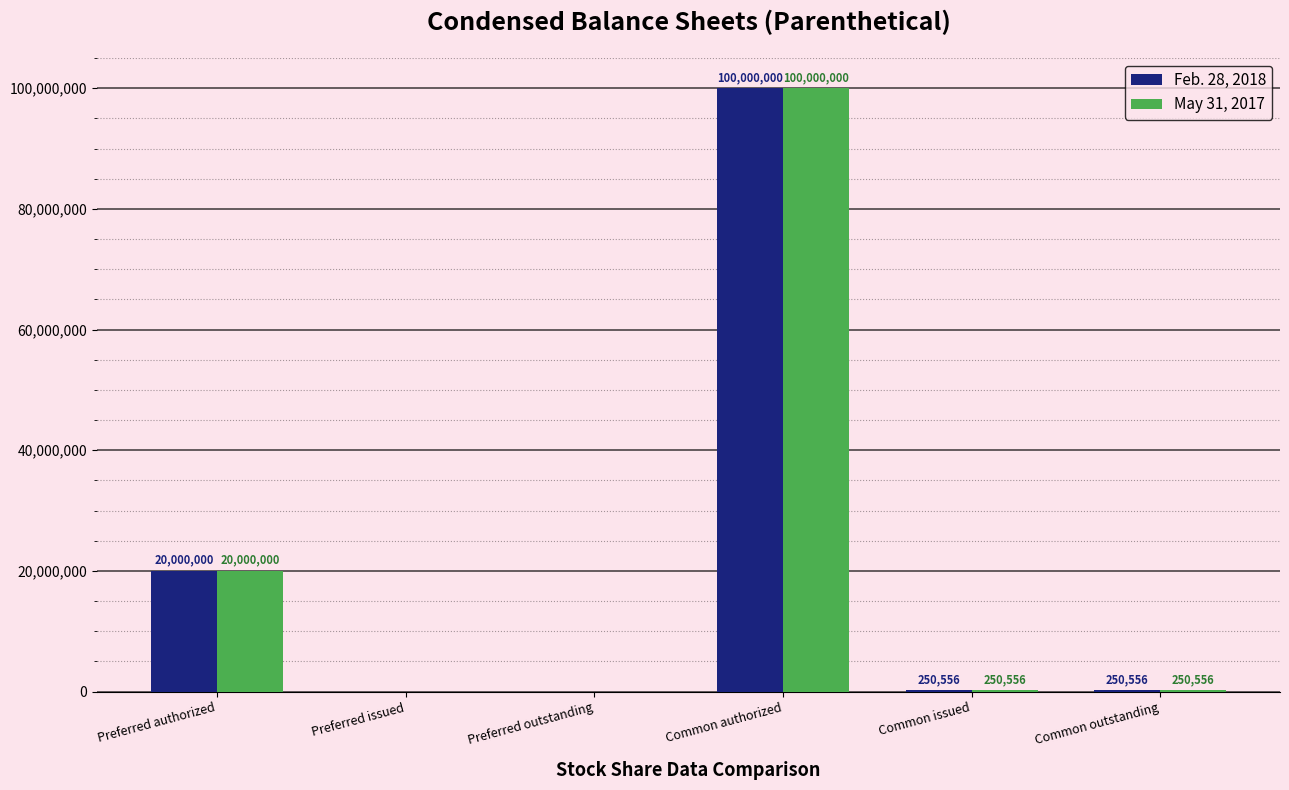

Are the bars grouped side by side (vs. stacked)?

Yes